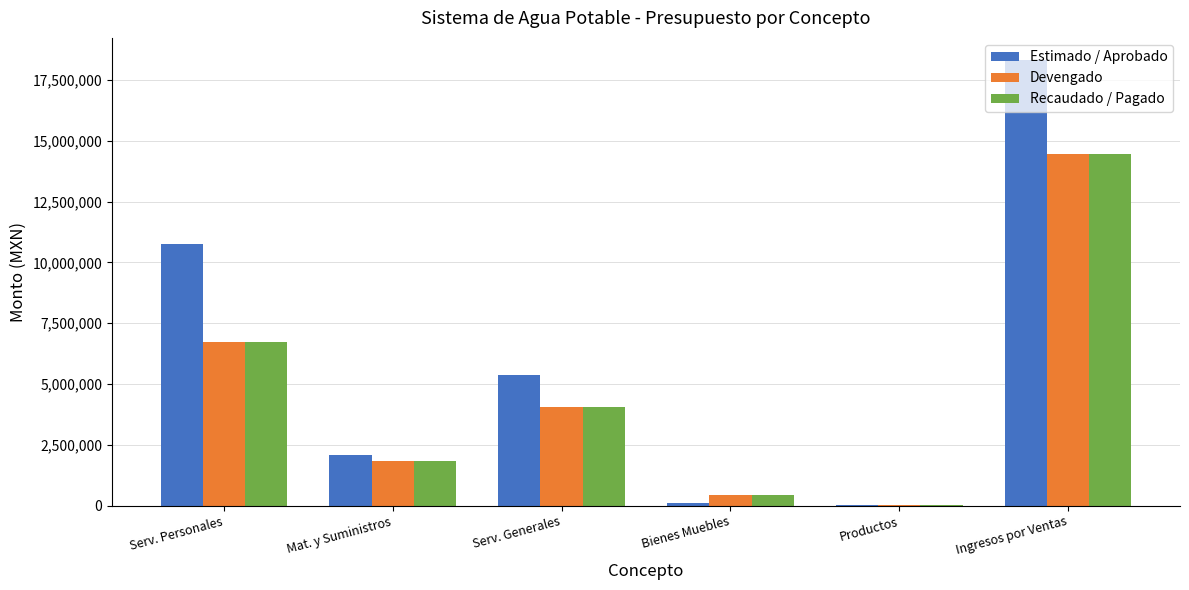

What is the maximum value shown in the chart?

18310003.4